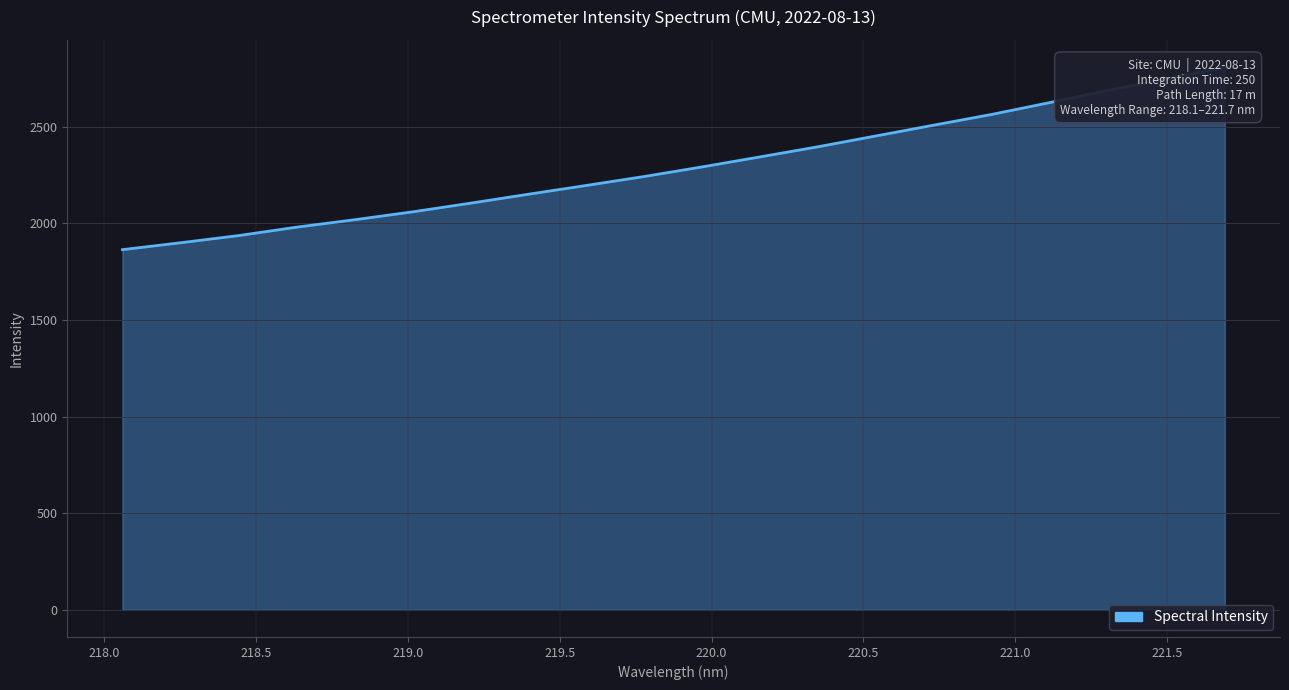

What is the difference between the maximum and second lowest values?

909.4